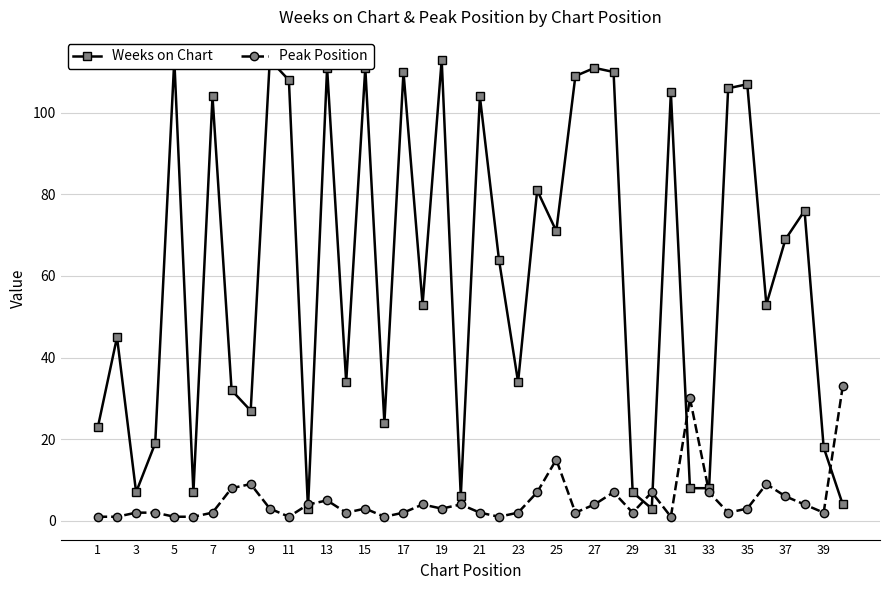

What is the lowest value of the Weeks on Chart series?

3